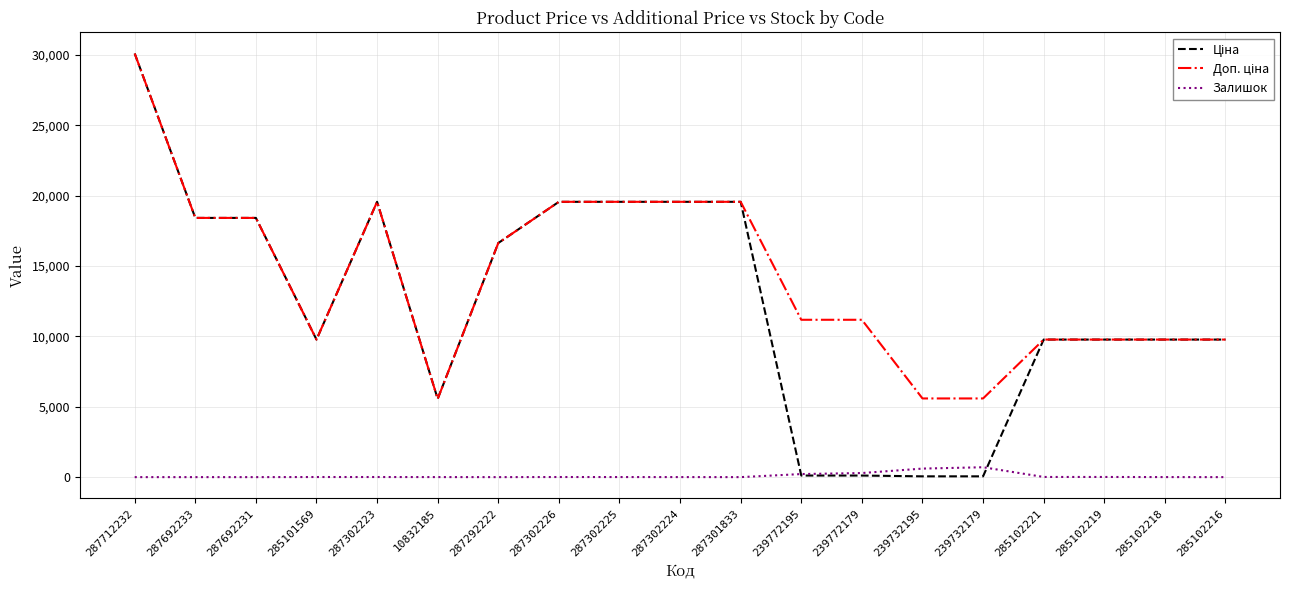

Is it true that Залишок equals 7.0 at 285101569?

True